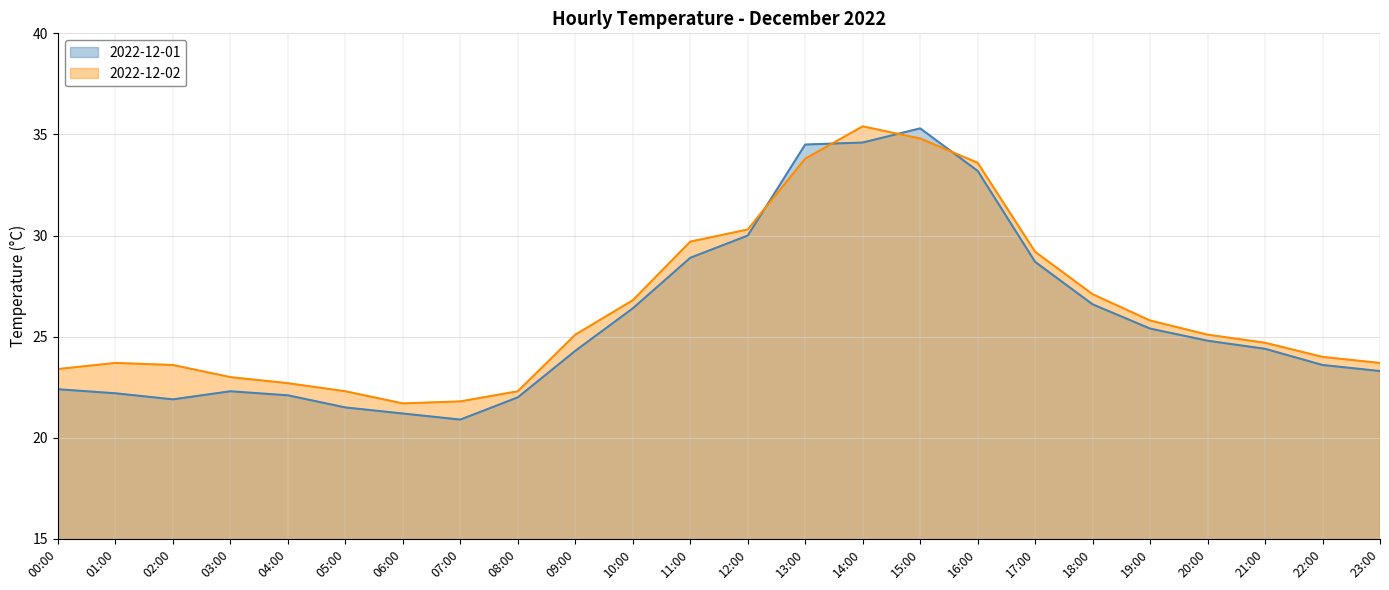

True or false: 2022-12-02 and 2022-12-01 cross at least once.

True